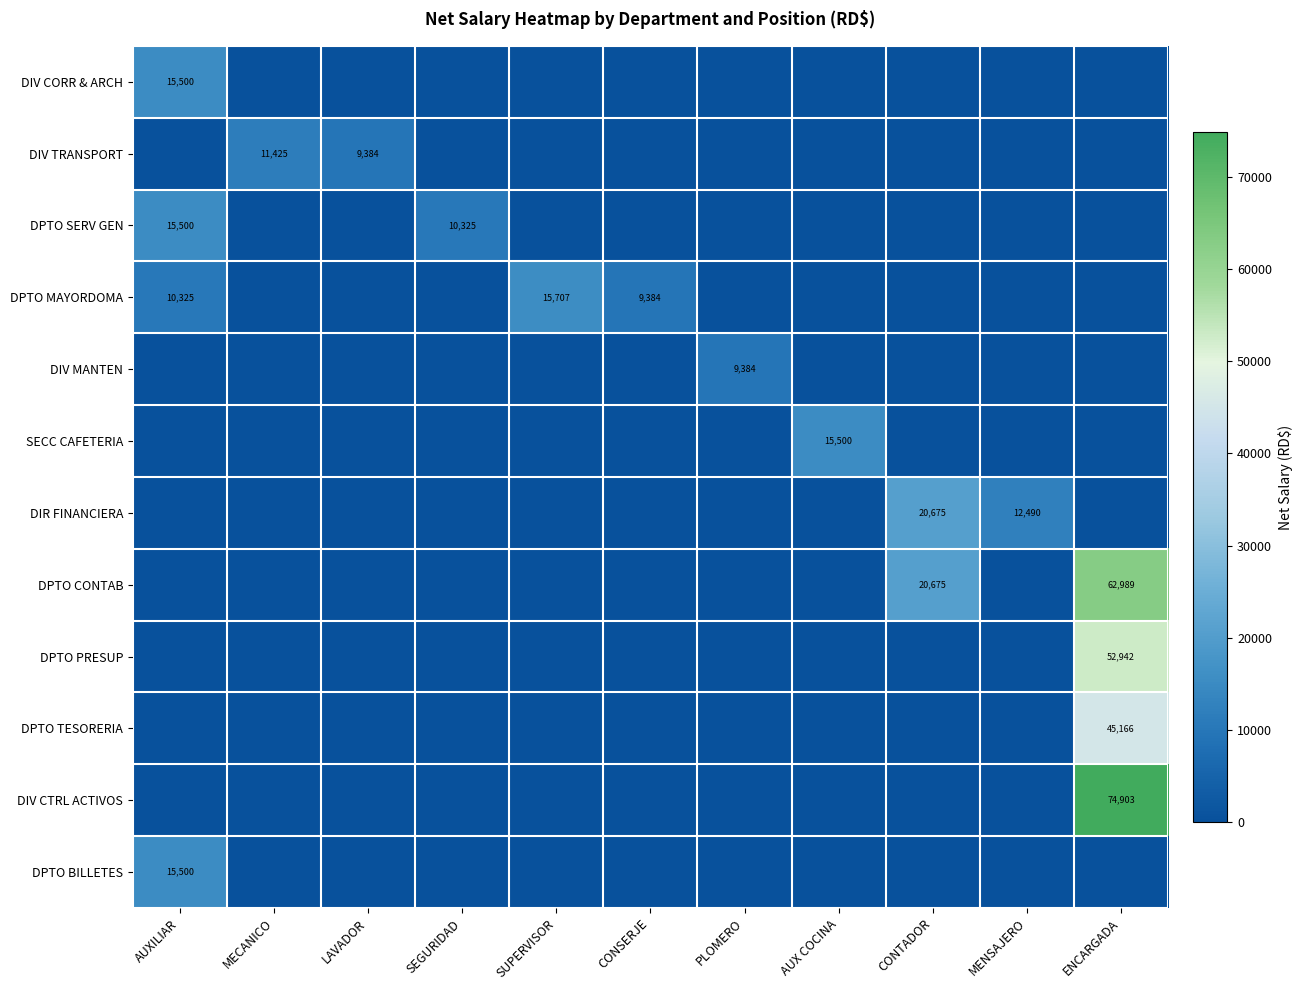

At how many categories does at least one series exceed 54721?

1